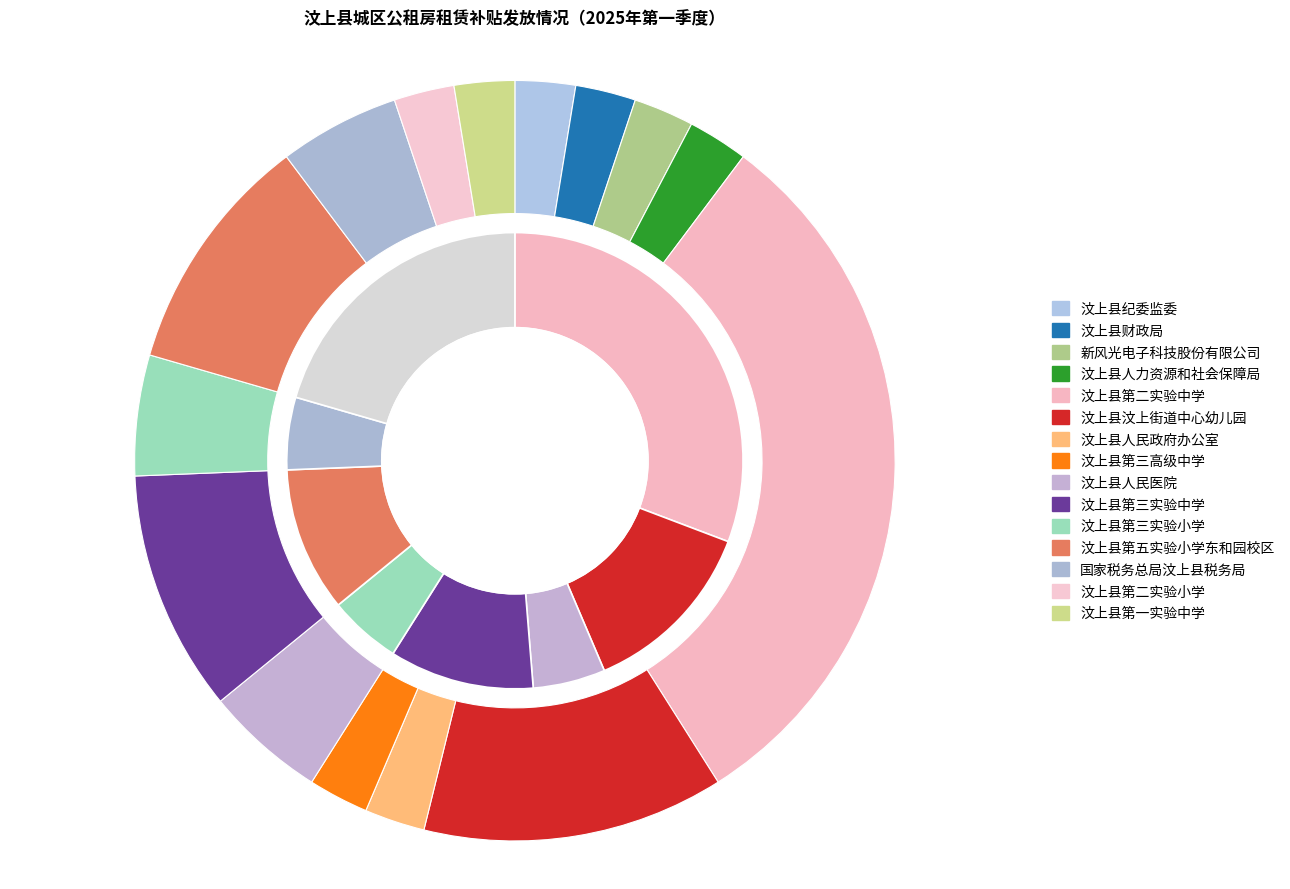

What percentage do 汶上县第三实验中学 and 汶上县纪委监委 together represent?

12.8%